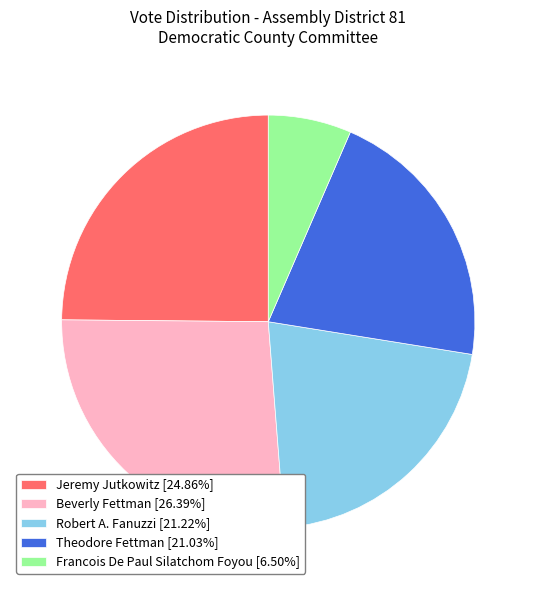

Approximately how many times larger is the value at Francois De Paul Silatchom Foyou [6.50%] compared to Robert A. Fanuzzi [21.22%]?

0.3